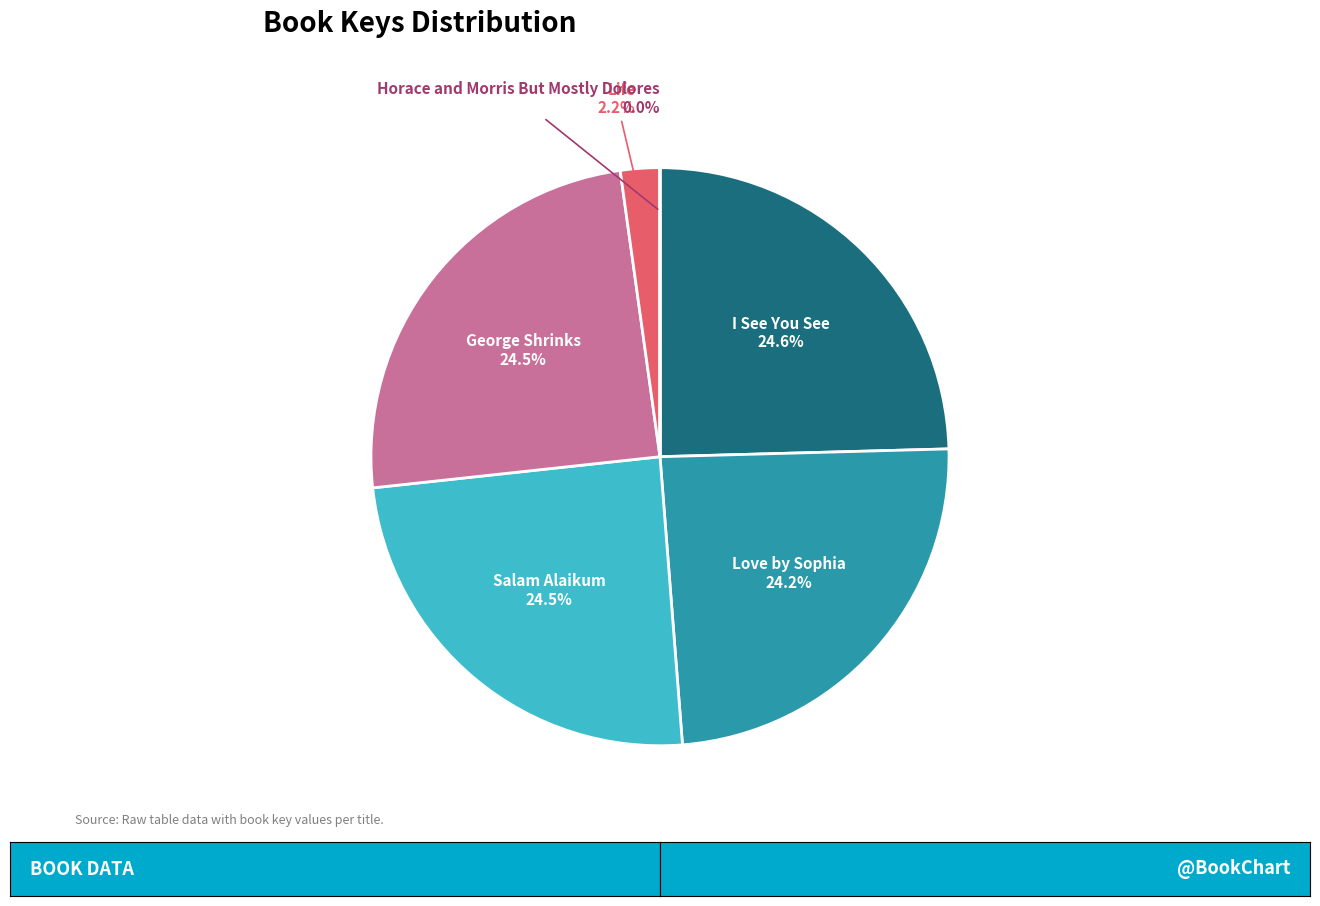

What portion of the pie excludes Life?

97.8%